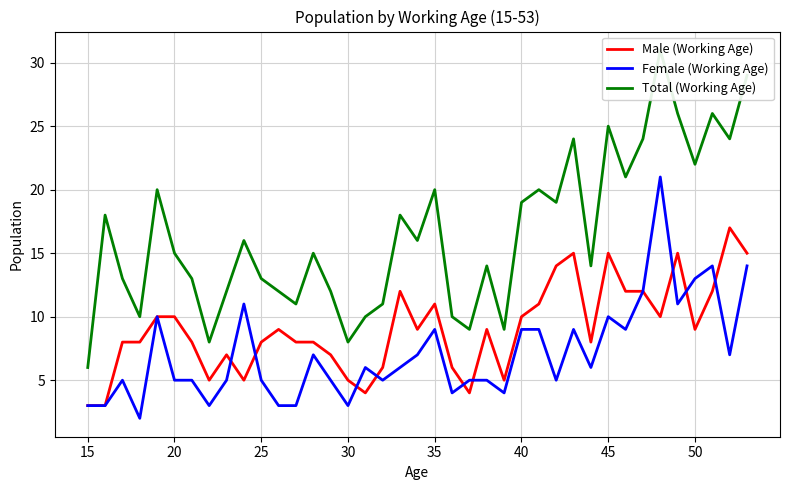

What is the minimum value for Male (Working Age)?

3